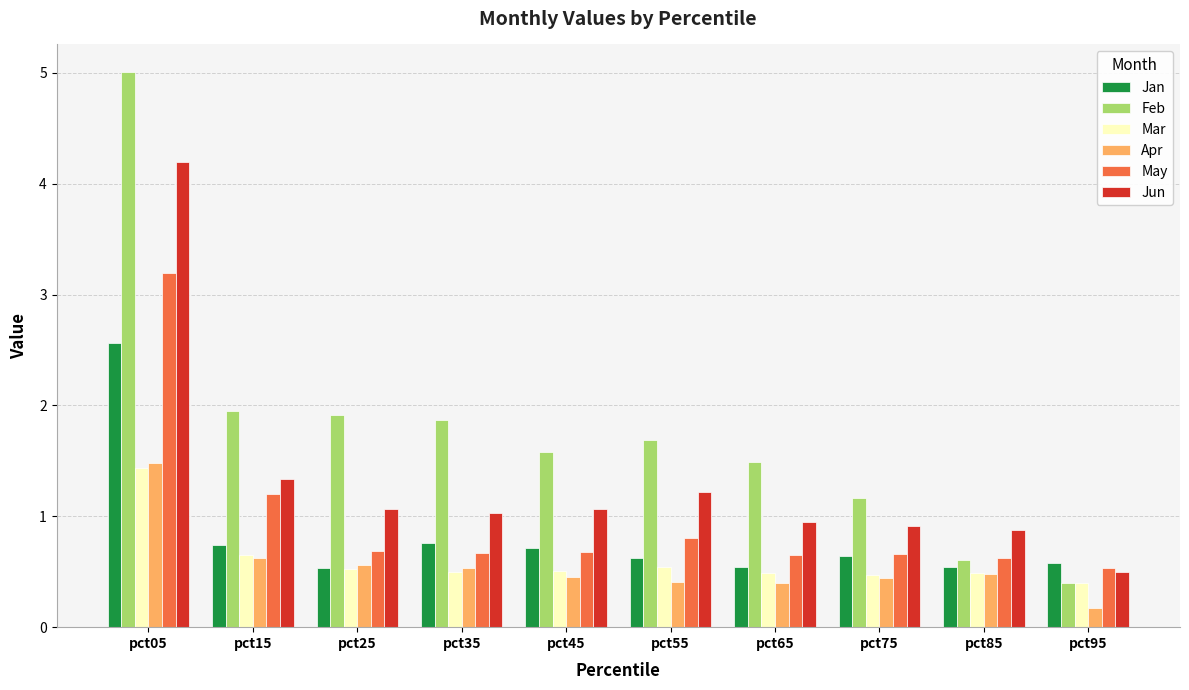

Which series has the largest total across all categories?

Feb